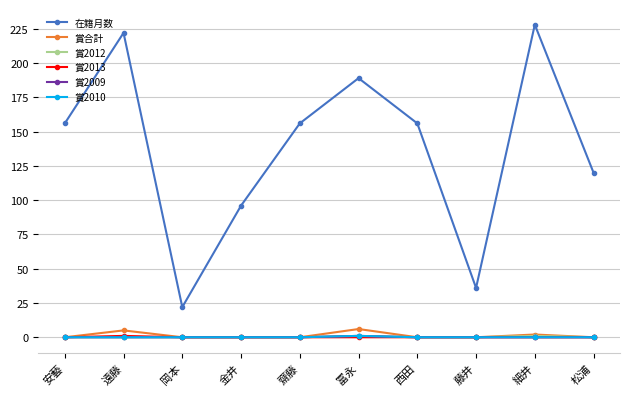

Is this an area chart (filled region under the line)?

No